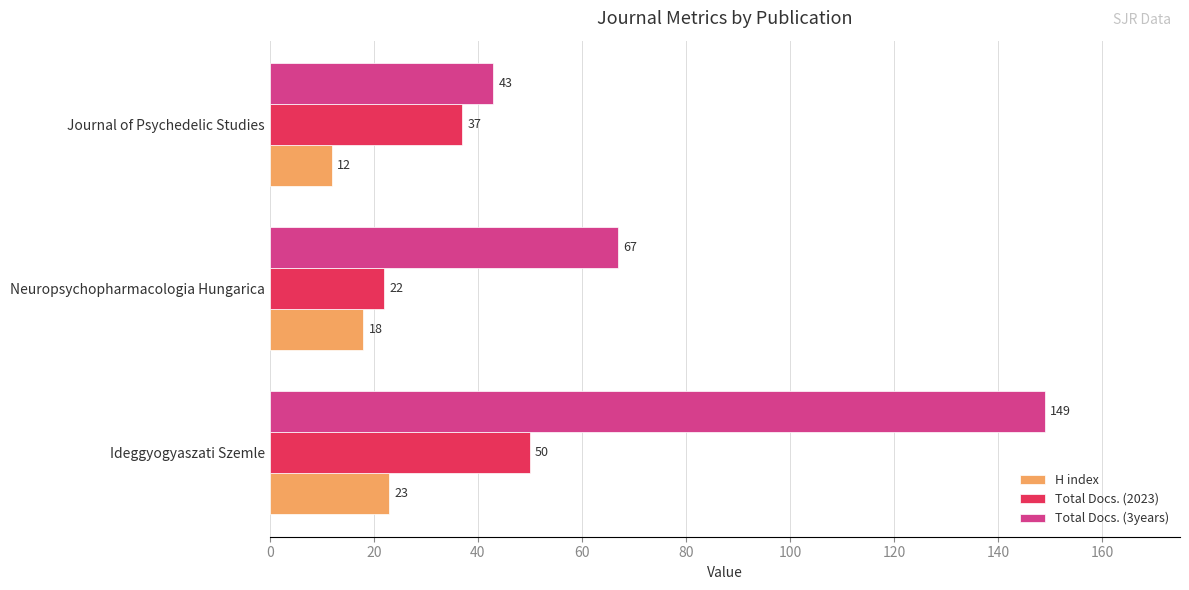

What are all the series names shown in the legend?

H index, Total Docs. (2023), Total Docs. (3years)